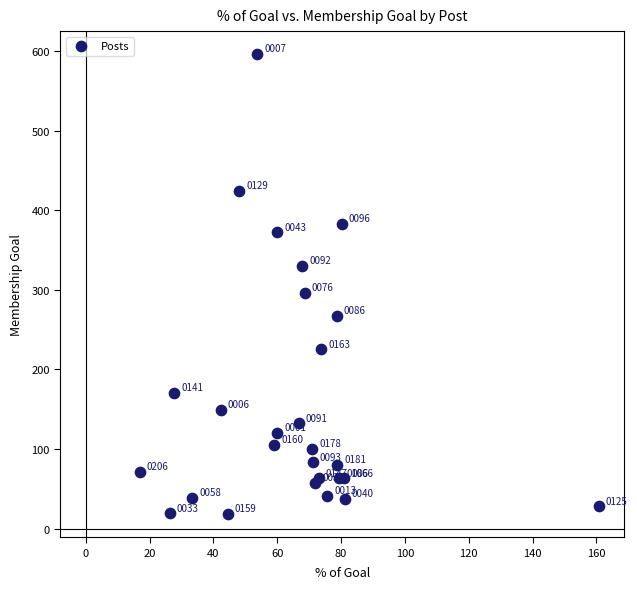

What Y value in the scatter plot is closest to 307?

296